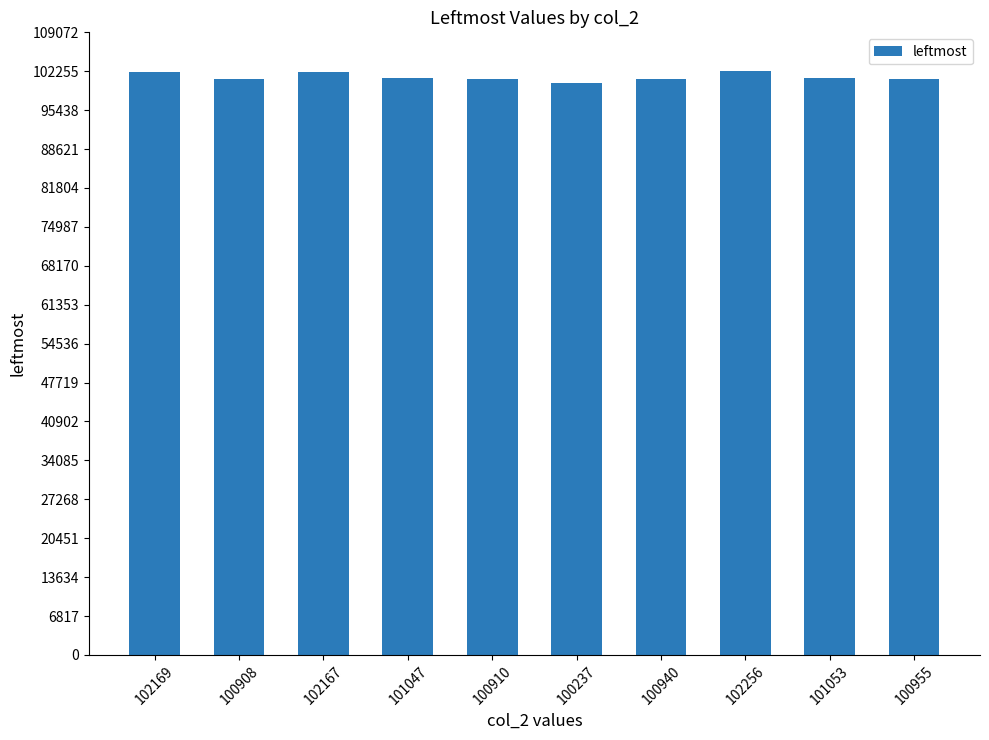

Are the bars grouped side by side (vs. stacked)?

No